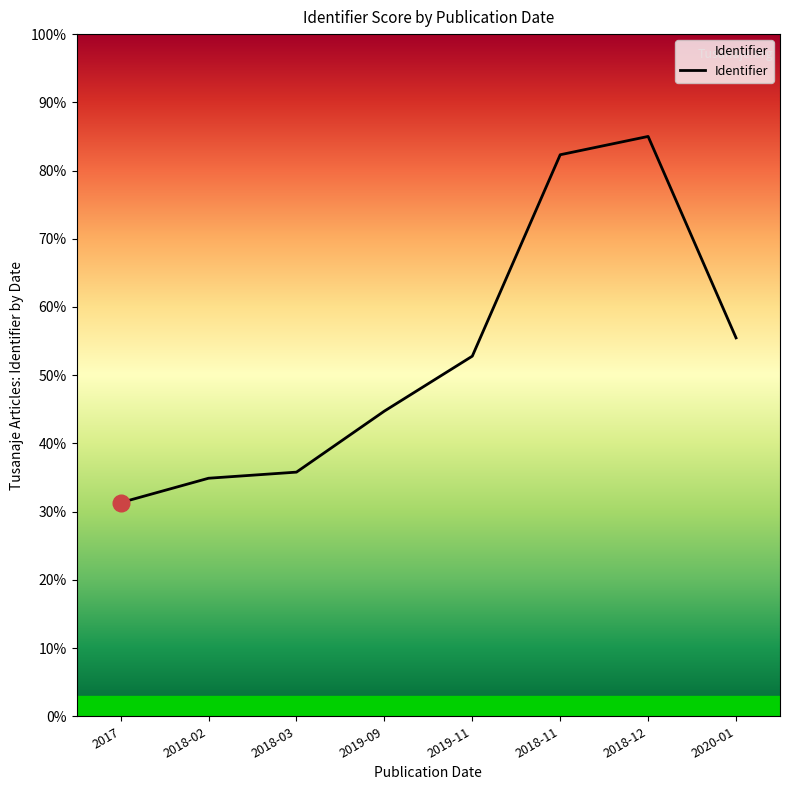

What is the average value?

52.8